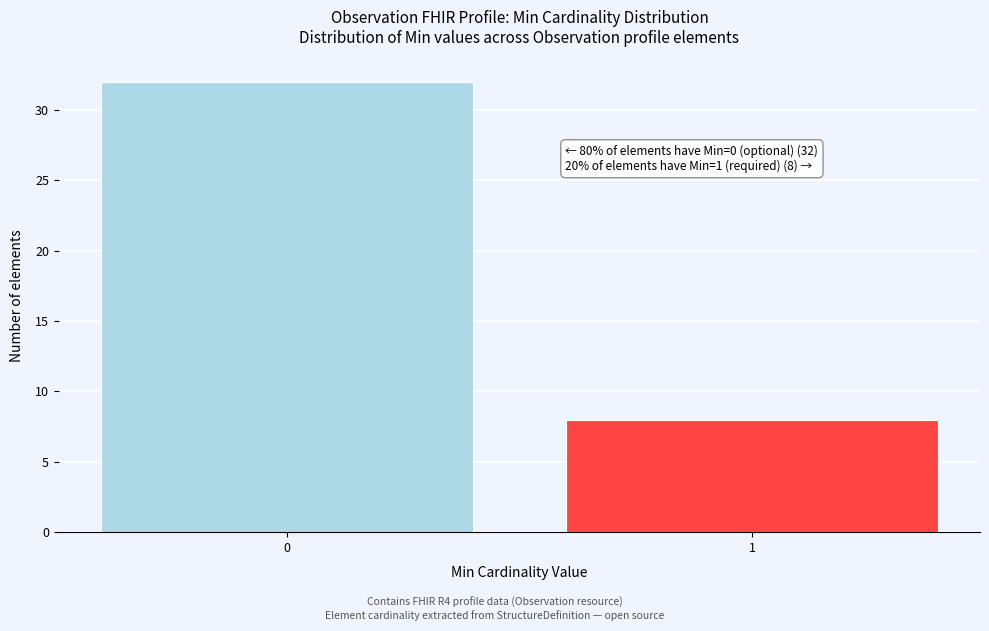

Reading right to left, list all the values displayed in this chart.

8	32